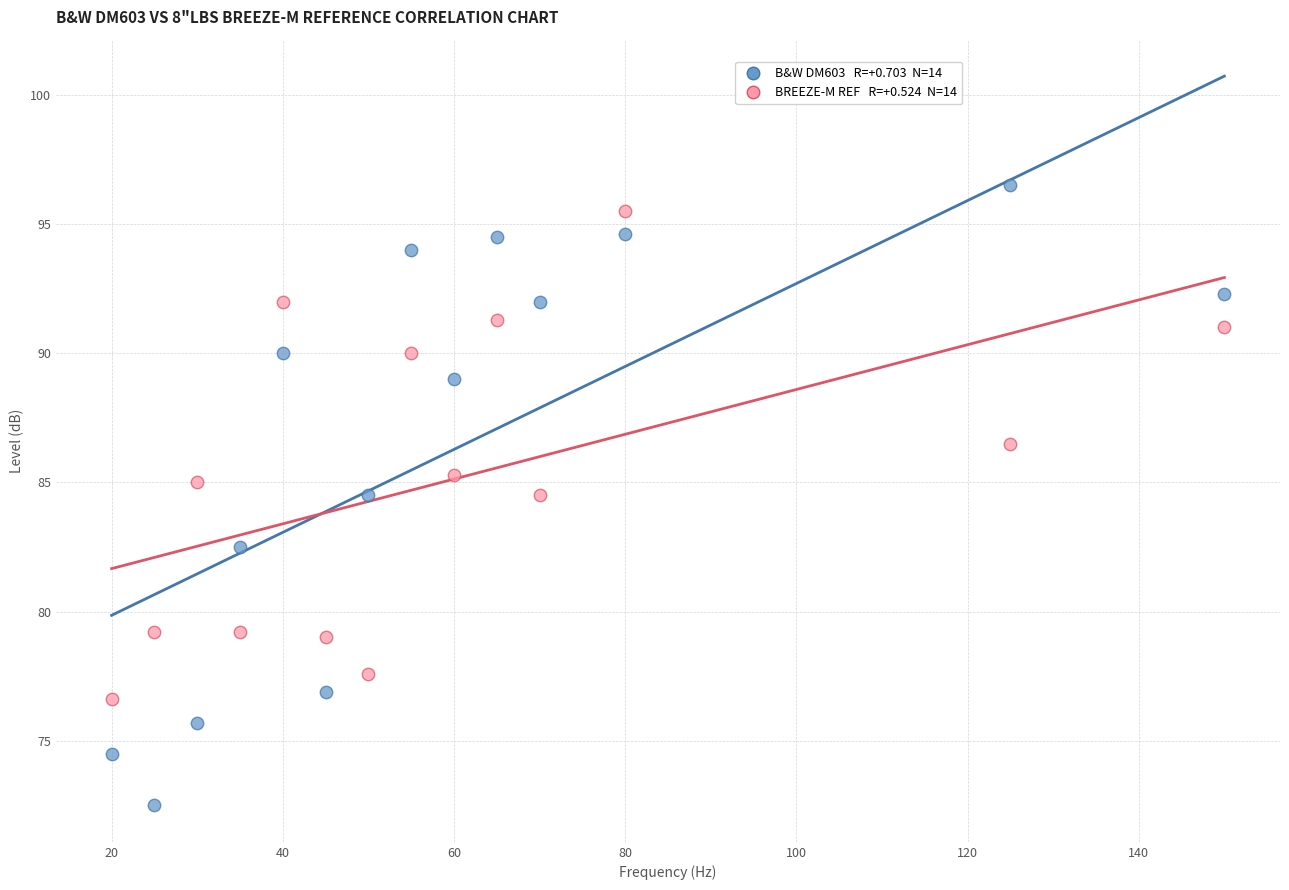

Across all data points, what is the range of X values (max minus min)?

130.0